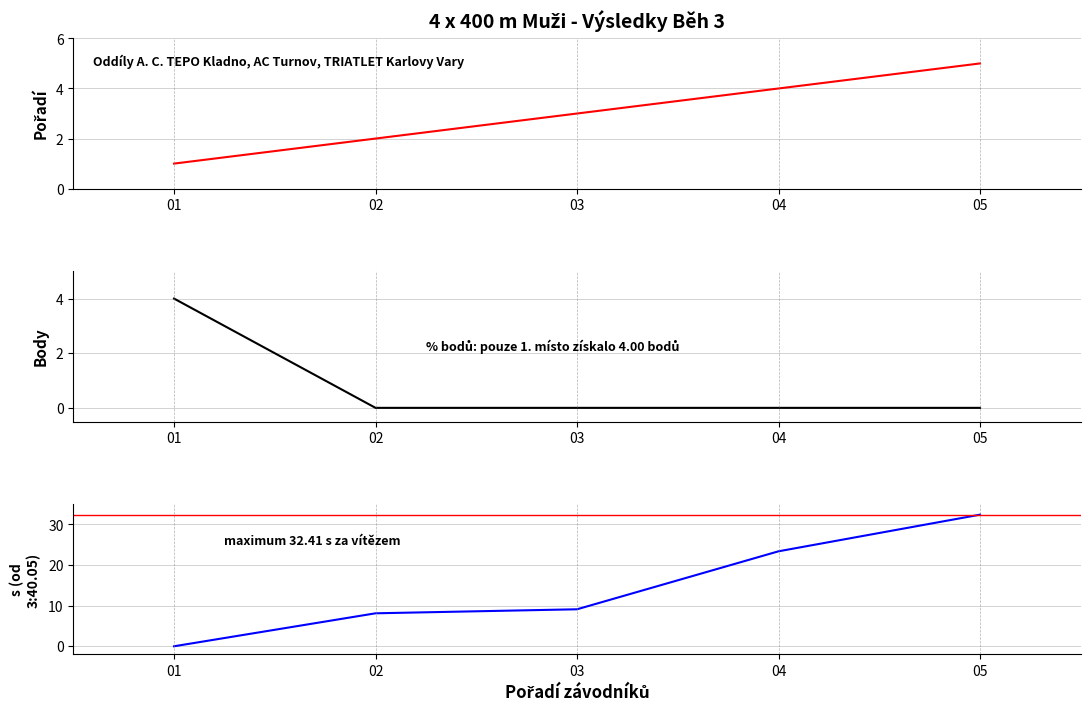

At how many categories does at least one series exceed 24?

1